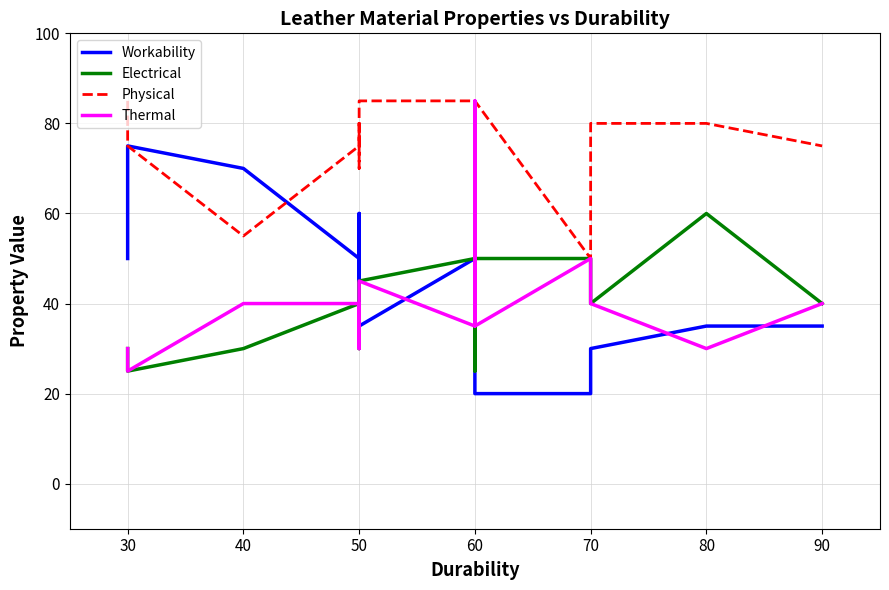

How many values in the Thermal series exceed 40?

4